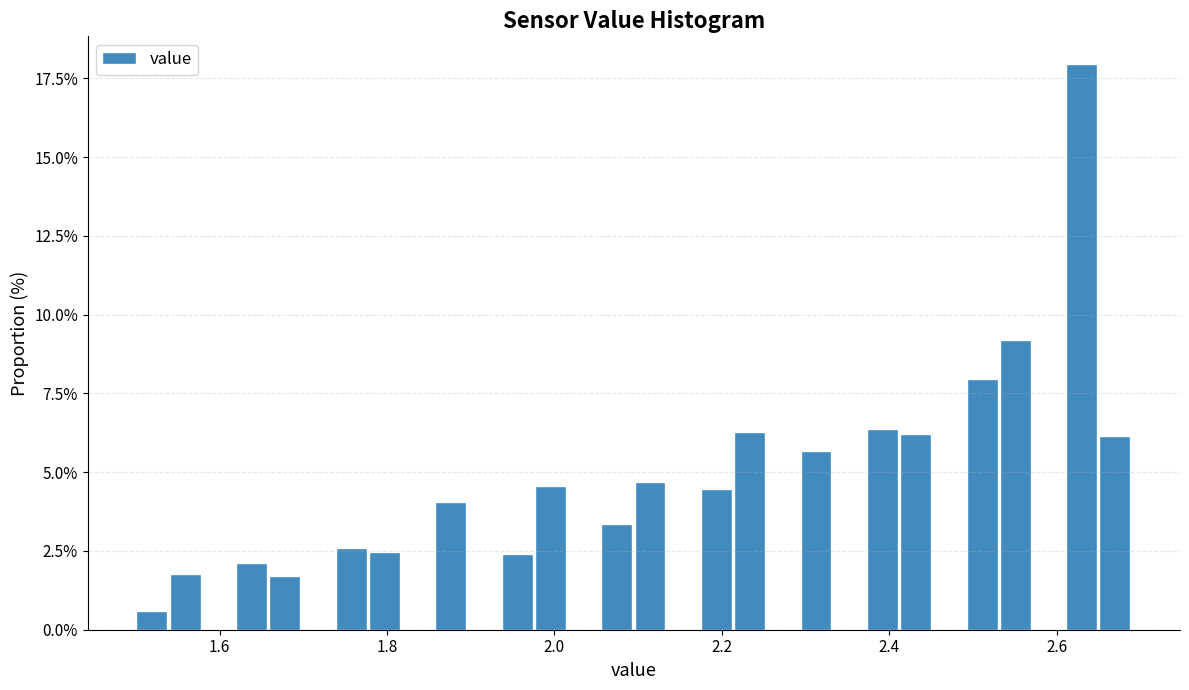

Around what value on the x-axis is the tallest bar? Give the approximate position of its centre, as read against the axis.

2.64